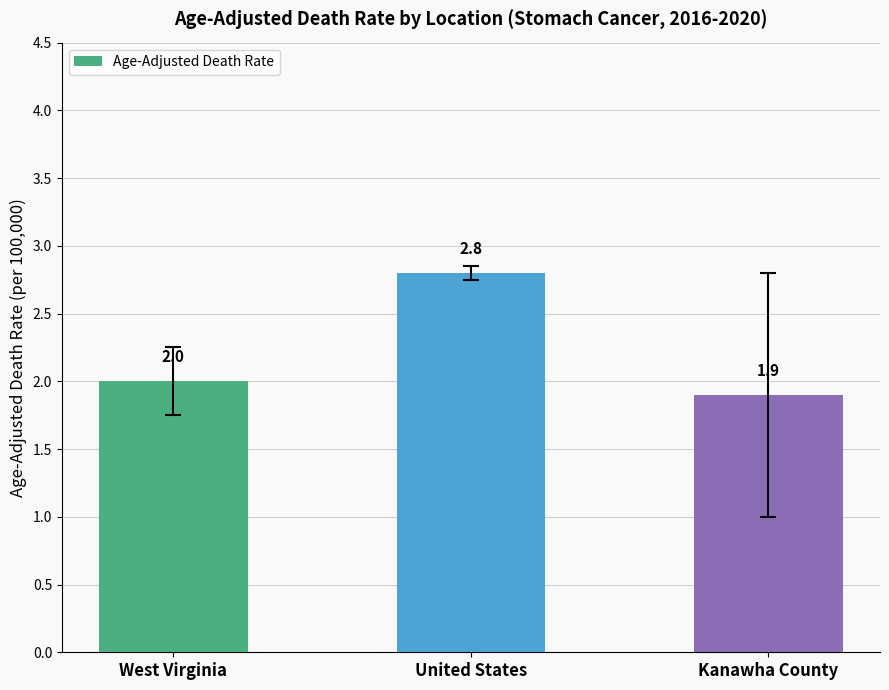

Read the value at Kanawha County.

1.9